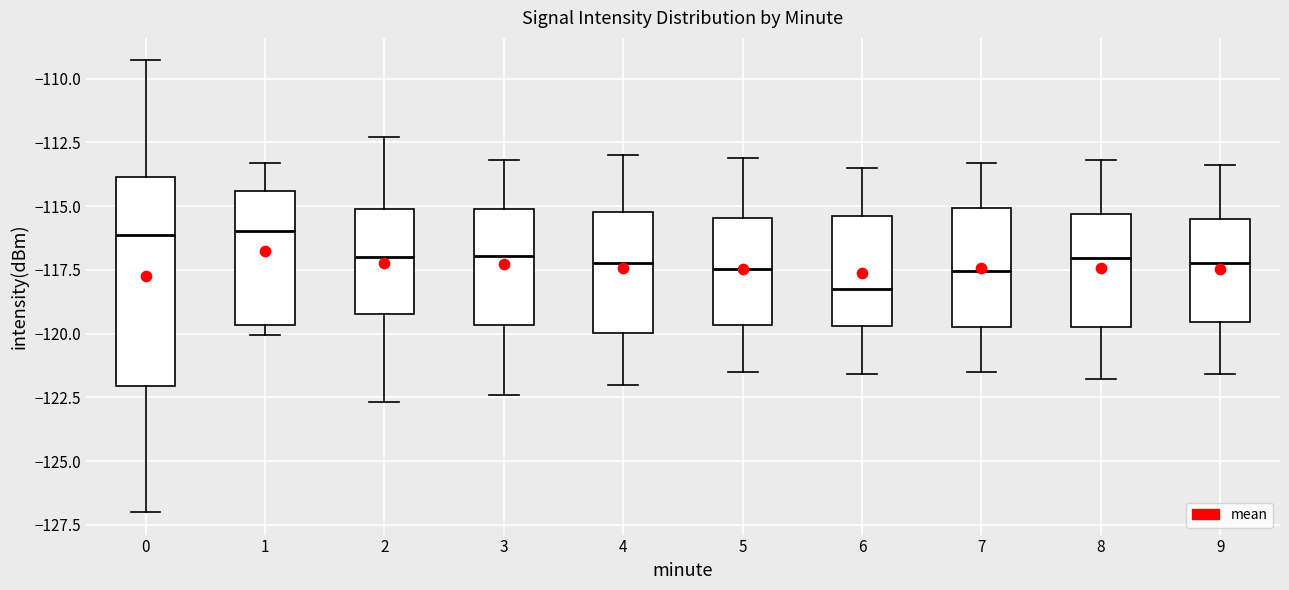

Where does the median line of the box at x = 3 sit on the y-axis? The values are not printed on the chart, so give them approximately, as read against the axis.

-117.0